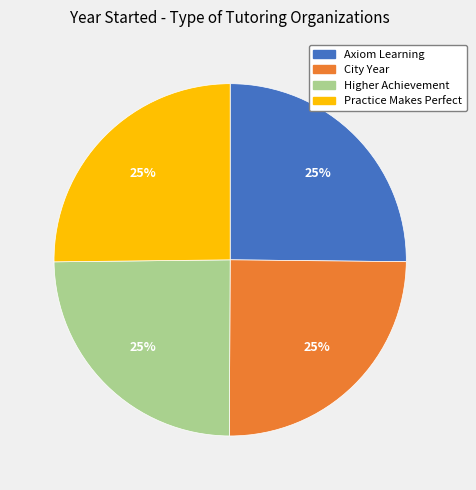

The Practice Makes Perfect slice represents 25% of the pie. True or false?

True